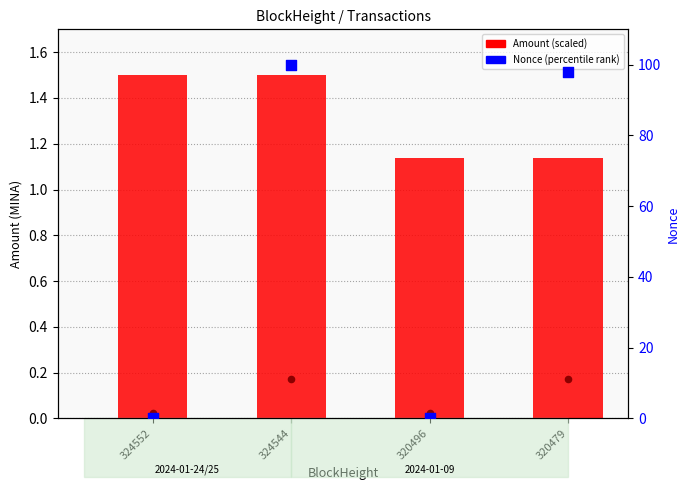

Is the value of Nonce (percentile) at 324544 greater than the value of Amount (scaled) at 324552?

Yes